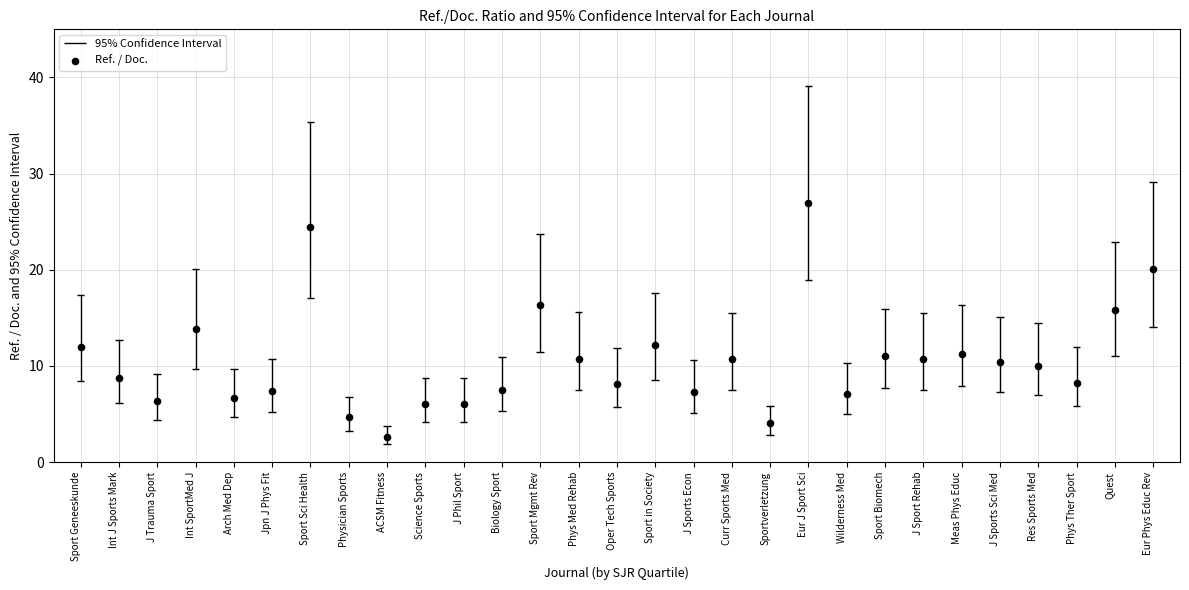

Which has a higher value, Oper Tech Sports or ACSM Fitness?

Oper Tech Sports